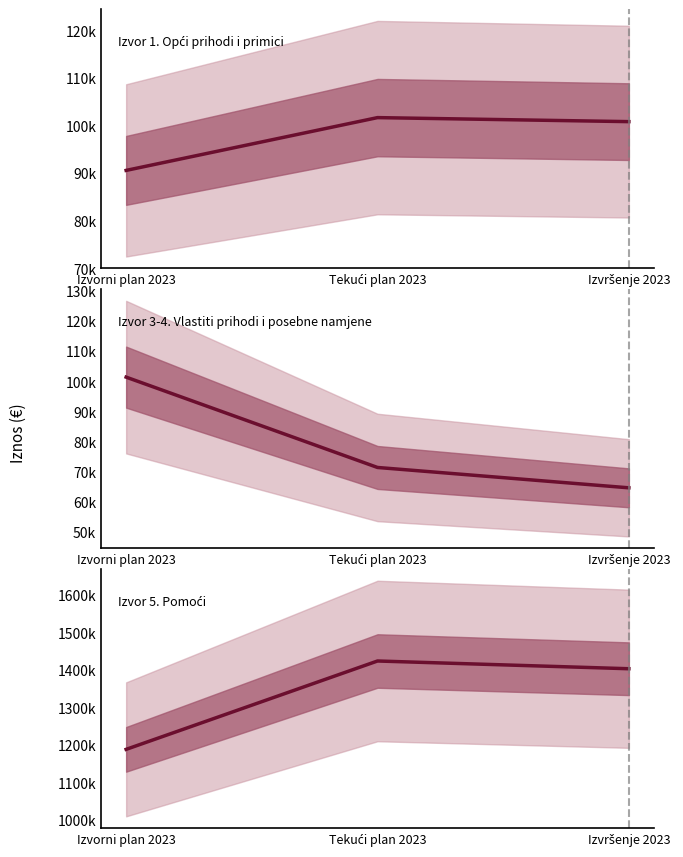

At how many categories does at least one series exceed 591502?

3